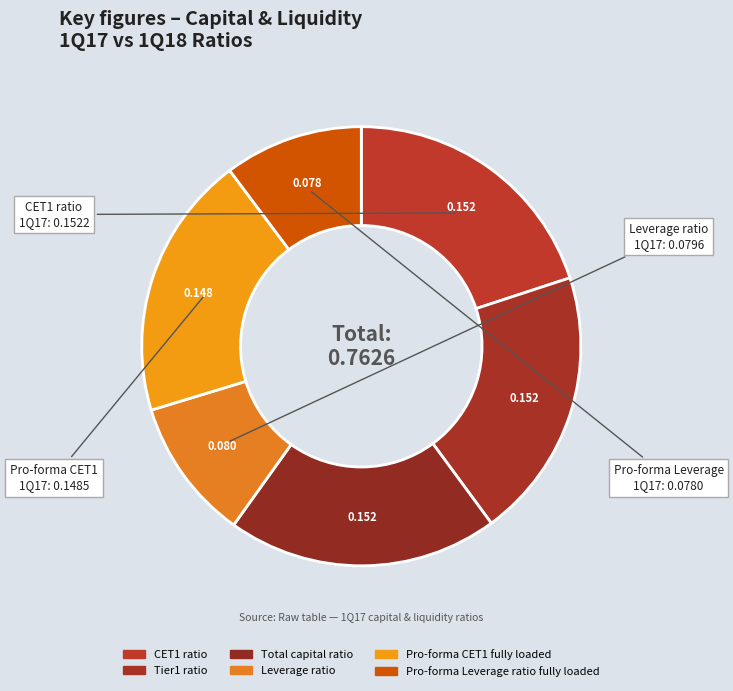

True or false: Pro-forma CET1 fully loaded accounts for 19% of the total.

True